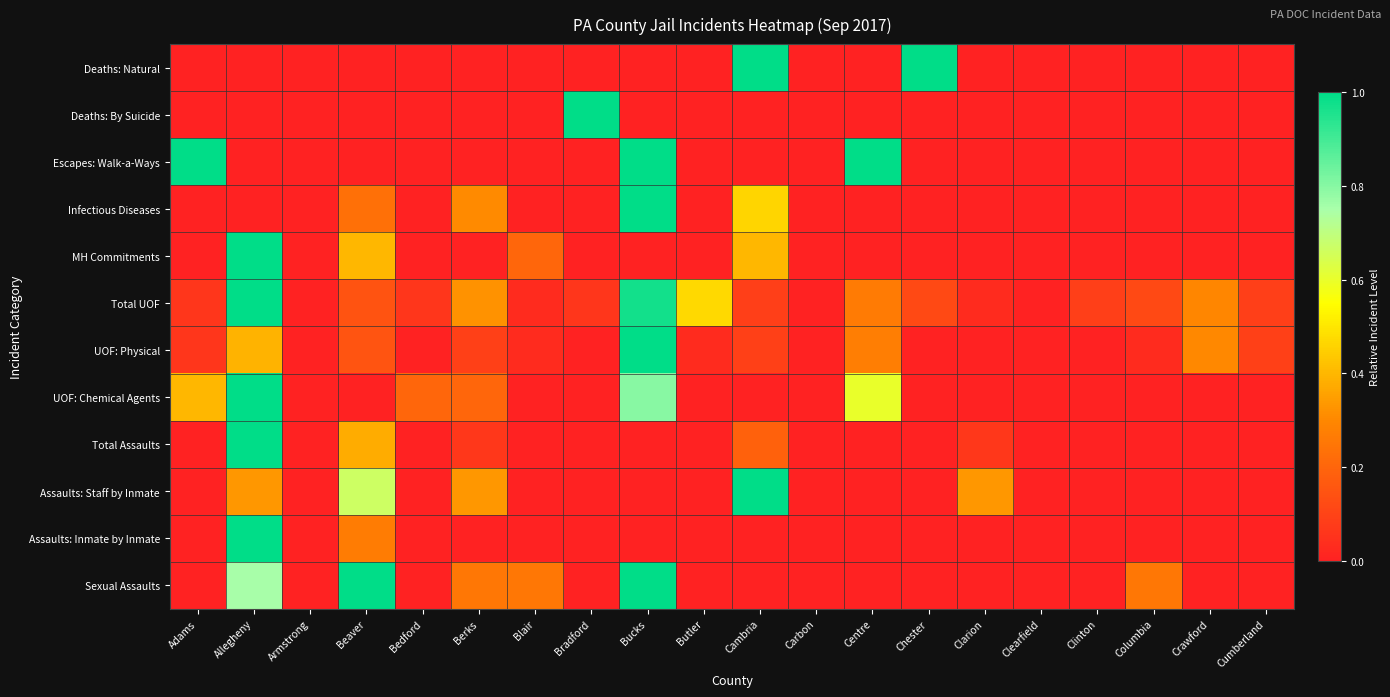

Reading left to right, list all the values displayed in this chart.

Deaths: Natural: Adams=0.0	Allegheny=0.0	Armstrong=0.0	Beaver=0.0	Bedford=0.0	Berks=0.0	Blair=0.0	Bradford=0.0	Bucks=0.0	Butler=0.0	Cambria=1.0	Carbon=0.0	Centre=0.0	Chester=1.0	Clarion=0.0	Clearfield=0.0	Clinton=0.0	Columbia=0.0	Crawford=0.0	Cumberland=0.0
Deaths: By Suicide: Adams=0.0	Allegheny=0.0	Armstrong=0.0	Beaver=0.0	Bedford=0.0	Berks=0.0	Blair=0.0	Bradford=1.0	Bucks=0.0	Butler=0.0	Cambria=0.0	Carbon=0.0	Centre=0.0	Chester=0.0	Clarion=0.0	Clearfield=0.0	Clinton=0.0	Columbia=0.0	Crawford=0.0	Cumberland=0.0
Escapes: Walk-a-Ways: Adams=1.0	Allegheny=0.0	Armstrong=0.0	Beaver=0.0	Bedford=0.0	Berks=0.0	Blair=0.0	Bradford=0.0	Bucks=1.0	Butler=0.0	Cambria=0.0	Carbon=0.0	Centre=1.0	Chester=0.0	Clarion=0.0	Clearfield=0.0	Clinton=0.0	Columbia=0.0	Crawford=0.0	Cumberland=0.0
Infectious Diseases: Adams=0.0	Allegheny=0.0	Armstrong=0.0	Beaver=0.2	Bedford=0.0	Berks=0.3	Blair=0.0	Bradford=0.0	Bucks=1.0	Butler=0.0	Cambria=0.5	Carbon=0.0	Centre=0.0	Chester=0.0	Clarion=0.0	Clearfield=0.0	Clinton=0.0	Columbia=0.0	Crawford=0.0	Cumberland=0.0
MH Commitments: Adams=0.0	Allegheny=1.0	Armstrong=0.0	Beaver=0.4	Bedford=0.0	Berks=0.0	Blair=0.2	Bradford=0.0	Bucks=0.0	Butler=0.0	Cambria=0.4	Carbon=0.0	Centre=0.0	Chester=0.0	Clarion=0.0	Clearfield=0.0	Clinton=0.0	Columbia=0.0	Crawford=0.0	Cumberland=0.0
Total UOF: Adams=0.1	Allegheny=1.0	Armstrong=0.0	Beaver=0.1	Bedford=0.1	Berks=0.3	Blair=0.0	Bradford=0.1	Bucks=1.0	Butler=0.5	Cambria=0.1	Carbon=0.0	Centre=0.3	Chester=0.1	Clarion=0.0	Clearfield=0.0	Clinton=0.1	Columbia=0.1	Crawford=0.3	Cumberland=0.1
UOF: Physical: Adams=0.1	Allegheny=0.4	Armstrong=0.0	Beaver=0.2	Bedford=0.0	Berks=0.1	Blair=0.0	Bradford=0.0	Bucks=1.0	Butler=0.0	Cambria=0.1	Carbon=0.0	Centre=0.3	Chester=0.0	Clarion=0.0	Clearfield=0.0	Clinton=0.0	Columbia=0.0	Crawford=0.3	Cumberland=0.1
UOF: Chemical Agents: Adams=0.4	Allegheny=1.0	Armstrong=0.0	Beaver=0.0	Bedford=0.2	Berks=0.2	Blair=0.0	Bradford=0.0	Bucks=0.8	Butler=0.0	Cambria=0.0	Carbon=0.0	Centre=0.6	Chester=0.0	Clarion=0.0	Clearfield=0.0	Clinton=0.0	Columbia=0.0	Crawford=0.0	Cumberland=0.0
Total Assaults: Adams=0.0	Allegheny=1.0	Armstrong=0.0	Beaver=0.4	Bedford=0.0	Berks=0.1	Blair=0.0	Bradford=0.0	Bucks=0.0	Butler=0.0	Cambria=0.2	Carbon=0.0	Centre=0.0	Chester=0.0	Clarion=0.1	Clearfield=0.0	Clinton=0.0	Columbia=0.0	Crawford=0.0	Cumberland=0.0
Assaults: Staff by Inmate: Adams=0.0	Allegheny=0.3	Armstrong=0.0	Beaver=0.7	Bedford=0.0	Berks=0.3	Blair=0.0	Bradford=0.0	Bucks=0.0	Butler=0.0	Cambria=1.0	Carbon=0.0	Centre=0.0	Chester=0.0	Clarion=0.3	Clearfield=0.0	Clinton=0.0	Columbia=0.0	Crawford=0.0	Cumberland=0.0
Assaults: Inmate by Inmate: Adams=0.0	Allegheny=1.0	Armstrong=0.0	Beaver=0.3	Bedford=0.0	Berks=0.0	Blair=0.0	Bradford=0.0	Bucks=0.0	Butler=0.0	Cambria=0.0	Carbon=0.0	Centre=0.0	Chester=0.0	Clarion=0.0	Clearfield=0.0	Clinton=0.0	Columbia=0.0	Crawford=0.0	Cumberland=0.0
Sexual Assaults: Adams=0.0	Allegheny=0.8	Armstrong=0.0	Beaver=1.0	Bedford=0.0	Berks=0.2	Blair=0.2	Bradford=0.0	Bucks=1.0	Butler=0.0	Cambria=0.0	Carbon=0.0	Centre=0.0	Chester=0.0	Clarion=0.0	Clearfield=0.0	Clinton=0.0	Columbia=0.2	Crawford=0.0	Cumberland=0.0